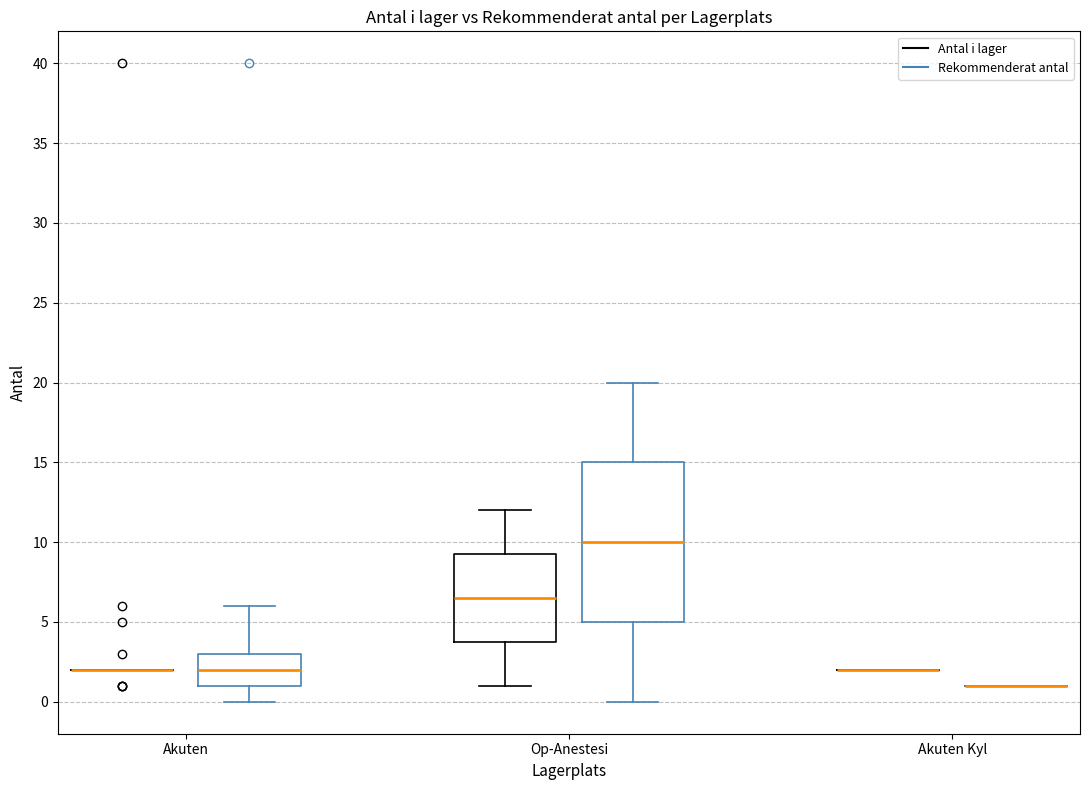

Reading left to right, transcribe this box plot: for each box, give where its median line is, the range the box spans, and where its two whiskers end, as read against the y-axis. The values are not printed on the chart, so give them approximately, as read against the axis.

Akuten (Antal i lager): box collapsed to a line at 2.0, whiskers 2.0 to 2.0
Akuten (Rekommenderat antal): median 2.0, box 1.0 to 3.0, whiskers 0.0 to 6.0
Op-Anestesi (Antal i lager): median 6.5, box 4.0 to 9.5, whiskers 1.0 to 12.0
Op-Anestesi (Rekommenderat antal): median 10.0, box 5.0 to 15.0, whiskers 0.0 to 20.0
Akuten Kyl (Antal i lager): box collapsed to a line at 2.0, whiskers 2.0 to 2.0
Akuten Kyl (Rekommenderat antal): box collapsed to a line at 1.0, whiskers 1.0 to 1.0